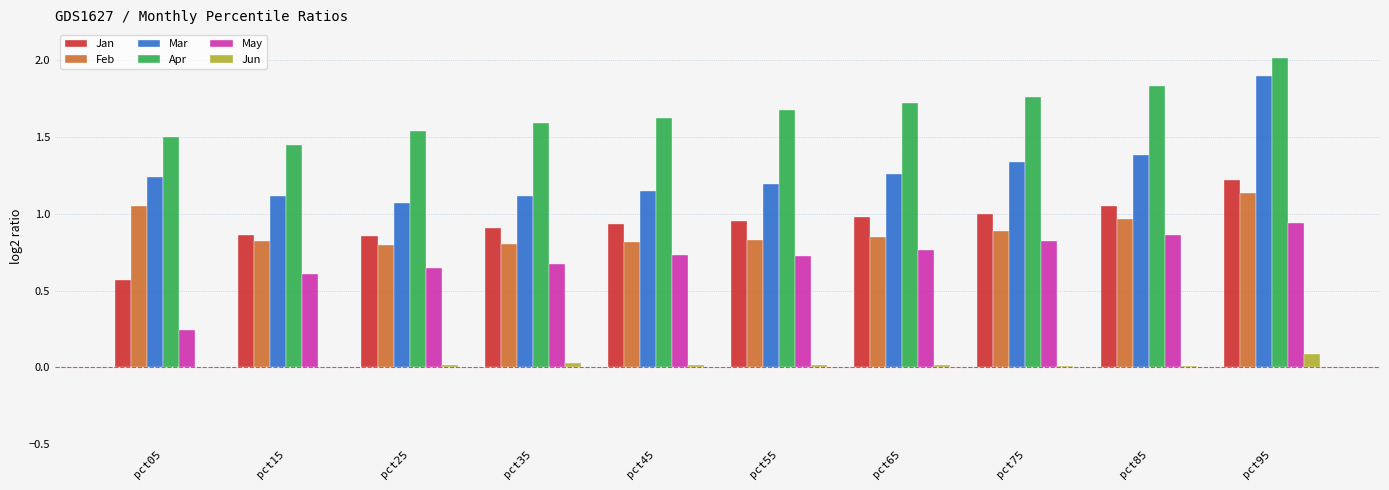

True or false: Feb has a value of 1.5 at pct05.

False